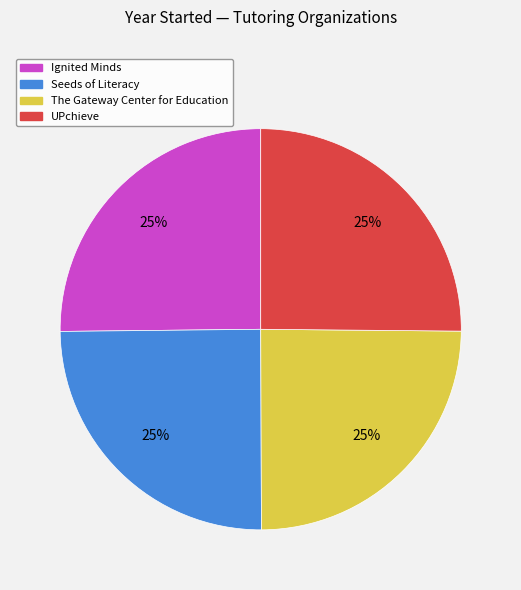

To the nearest percent, what percentage of the pie is Ignited Minds?

25%